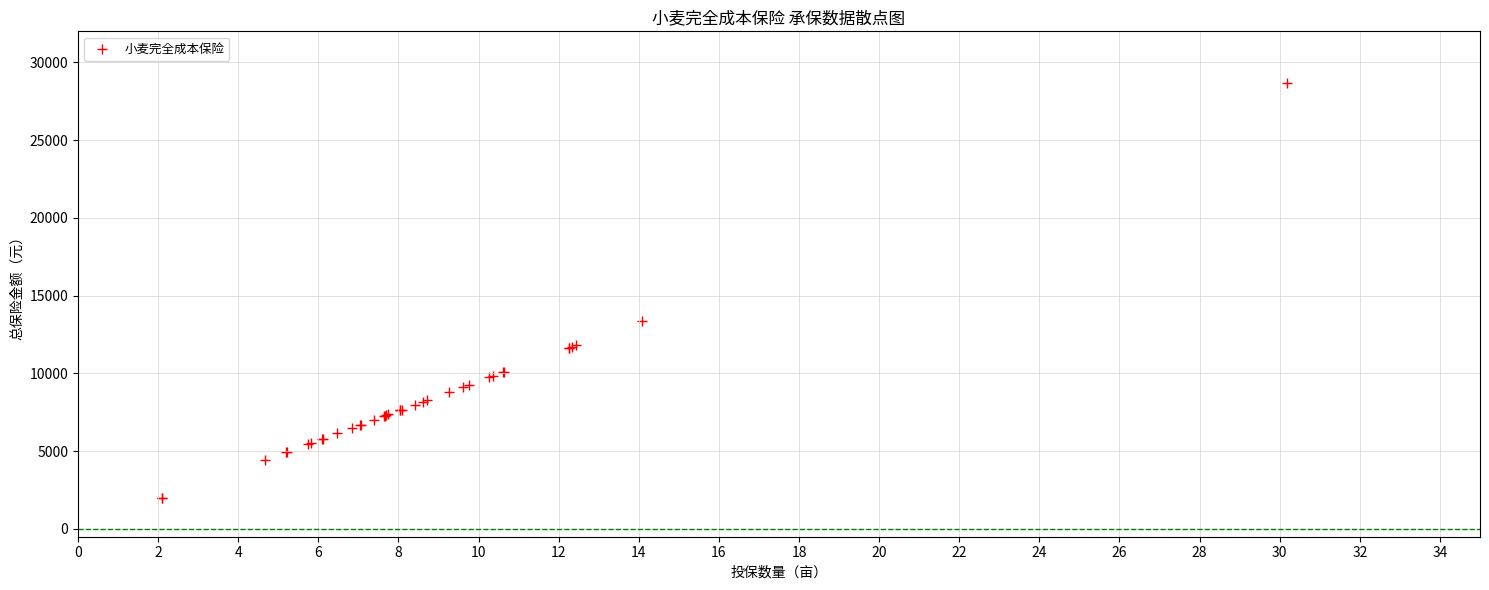

What Y value in the scatter plot is closest to 15328?

13385.5